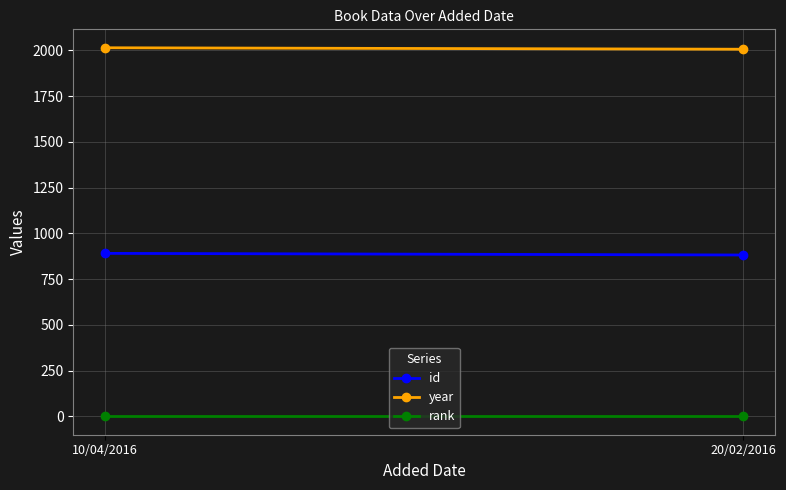

What is the difference between the maximum and minimum values in the id series?

9